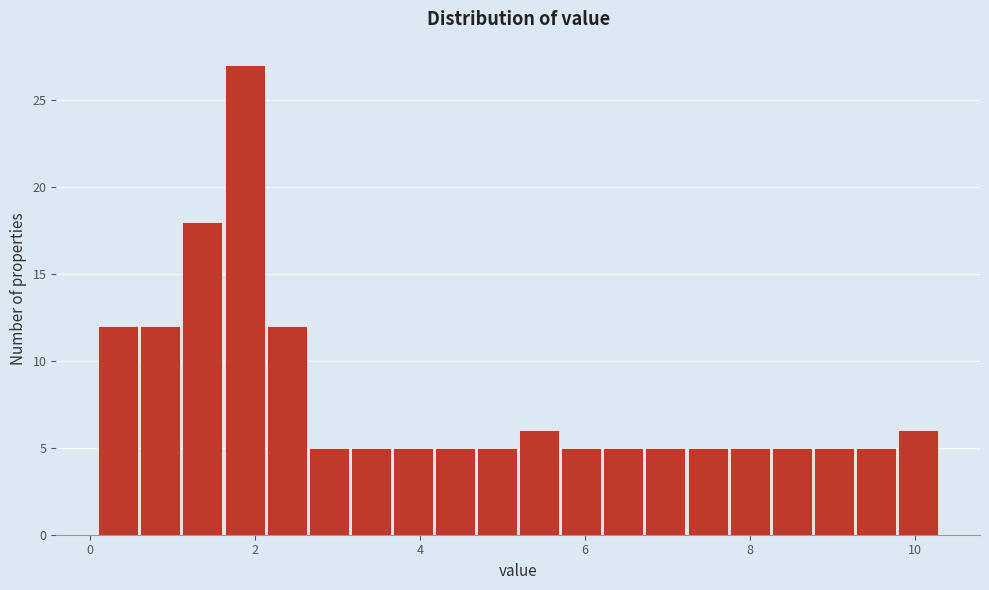

Read against the x-axis, roughly where is the centre of the tallest bar?

1.8